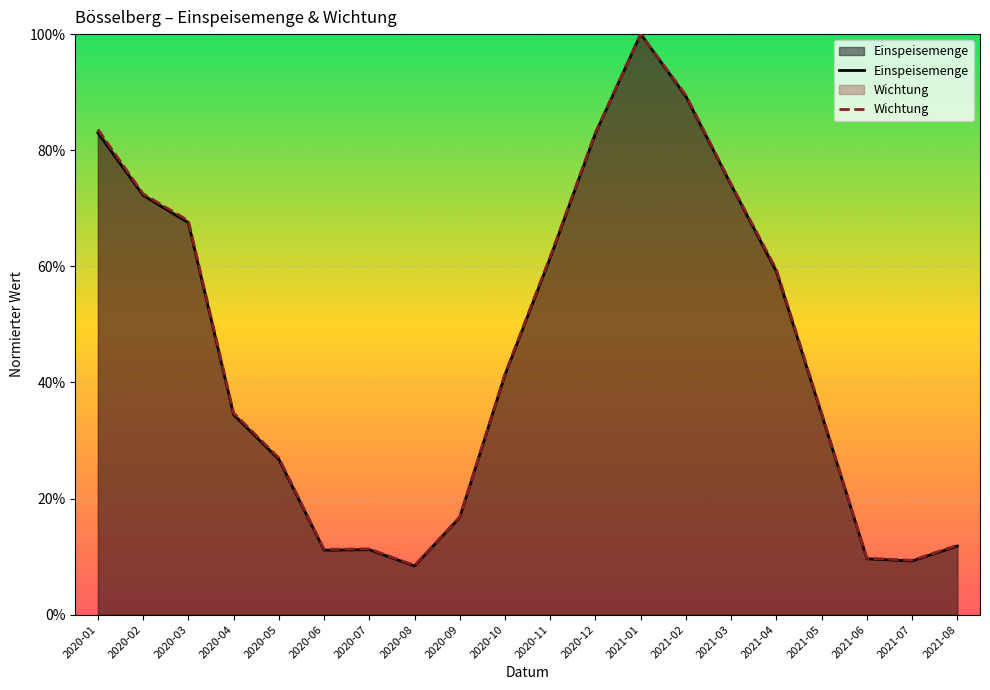

List the series in order of their overall mean, lowest first.

Einspeisemenge, Wichtung